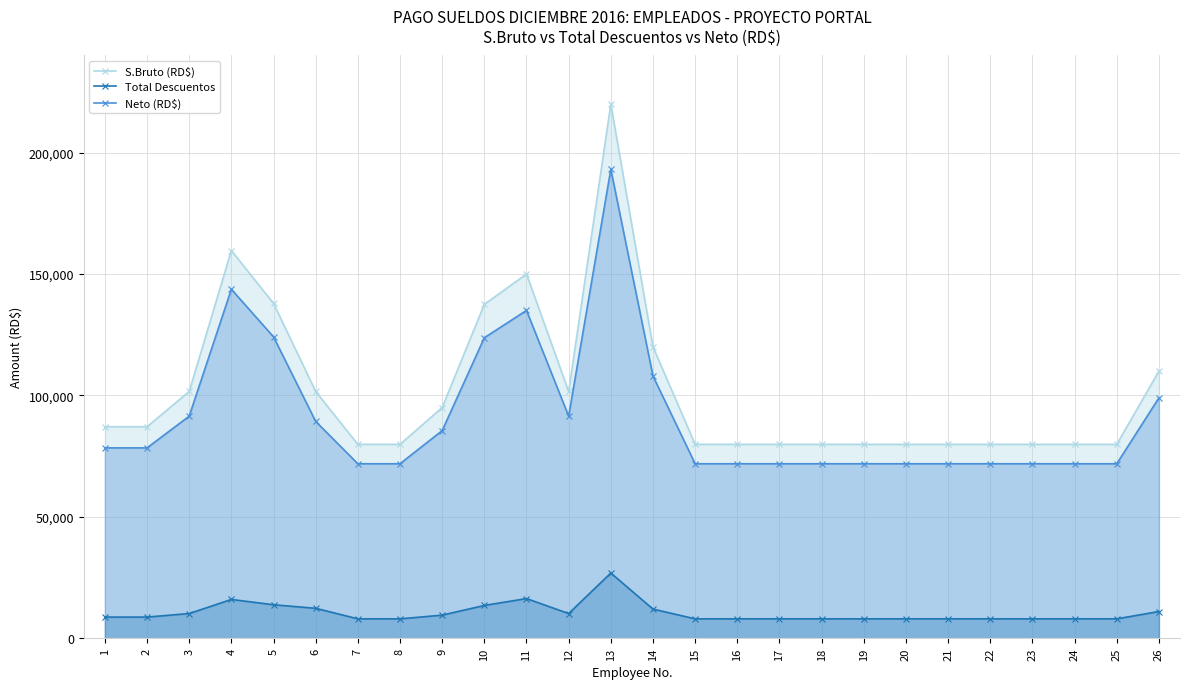

True or false: Total Descuentos and S.Bruto (RD$) cross at least once.

False